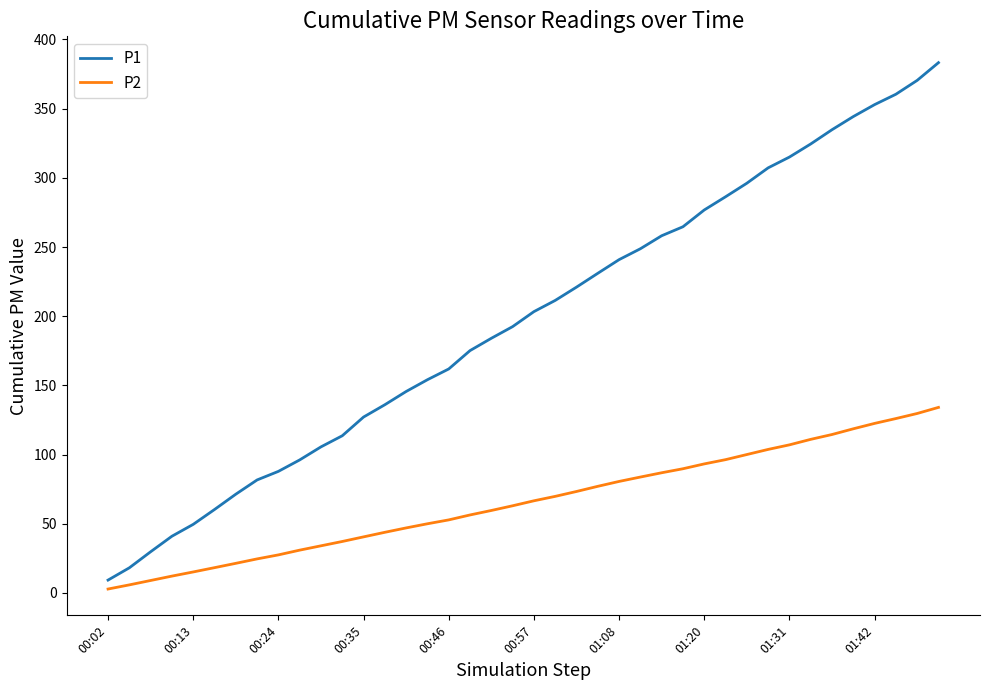

True or false: P1 and P2 intersect in this chart.

False